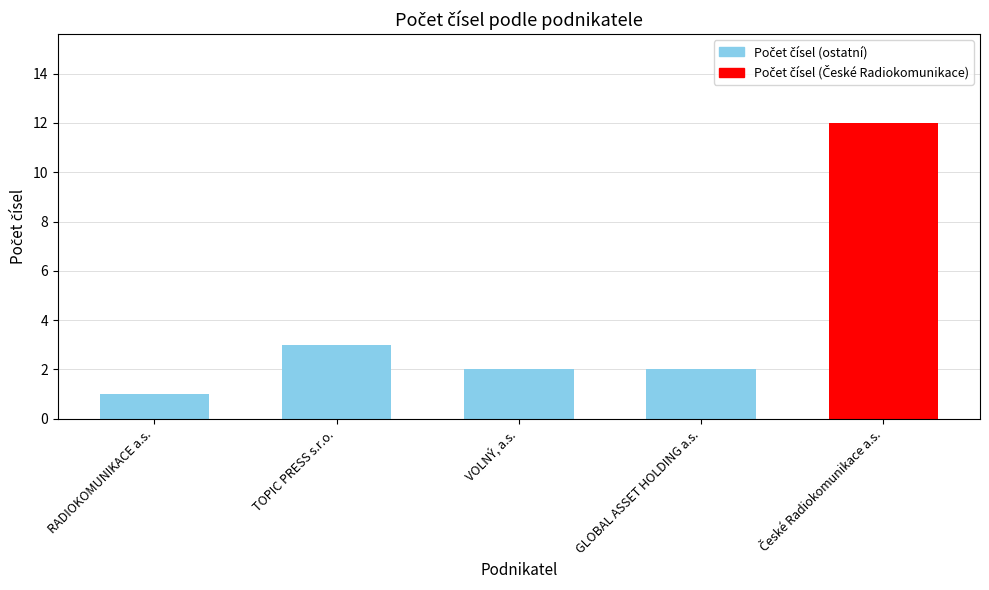

What is the sum of the values at TOPIC PRESS s.r.o. and VOLNÝ, a.s.?

5